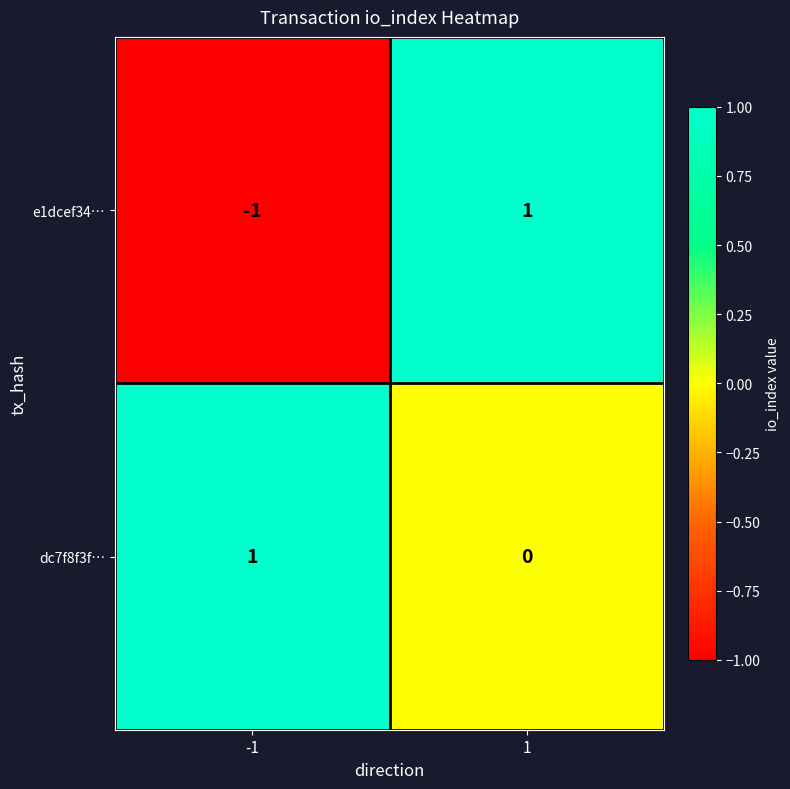

Reading left to right, extract all data points from this chart.

e1dcef34…: -1=-1	1=1
dc7f8f3f…: -1=1	1=0